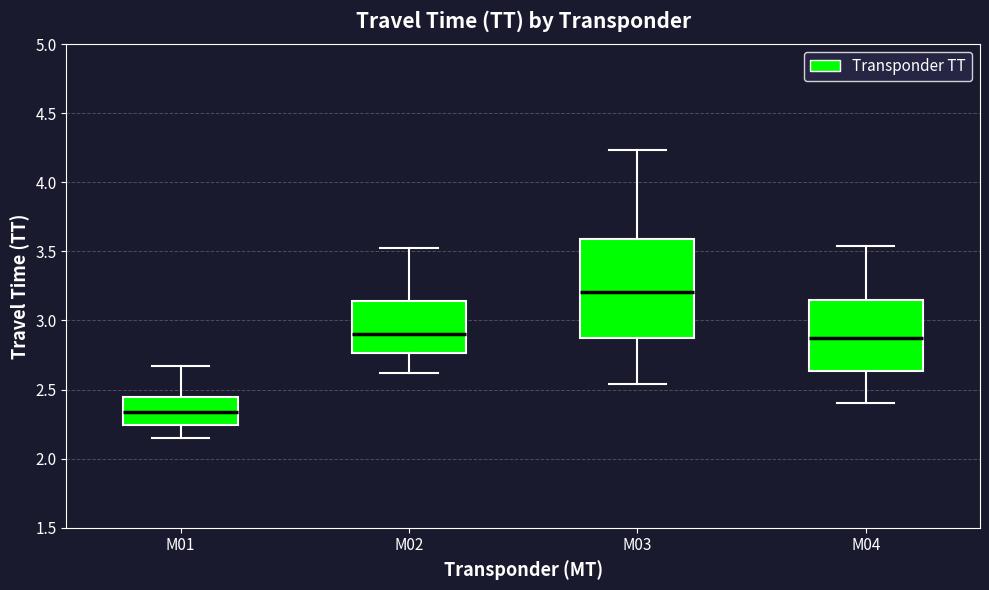

Reading left to right, read every box against the y-axis: the position of its median line, the range the box covers, and the ends of its whiskers. The values are not printed on the chart, so give them approximately, as read against the axis.

M01: median 2.35, box 2.25 to 2.45, whiskers 2.15 to 2.65
M02: median 2.90, box 2.75 to 3.15, whiskers 2.60 to 3.50
M03: median 3.20, box 2.85 to 3.60, whiskers 2.55 to 4.25
M04: median 2.90, box 2.65 to 3.15, whiskers 2.40 to 3.55